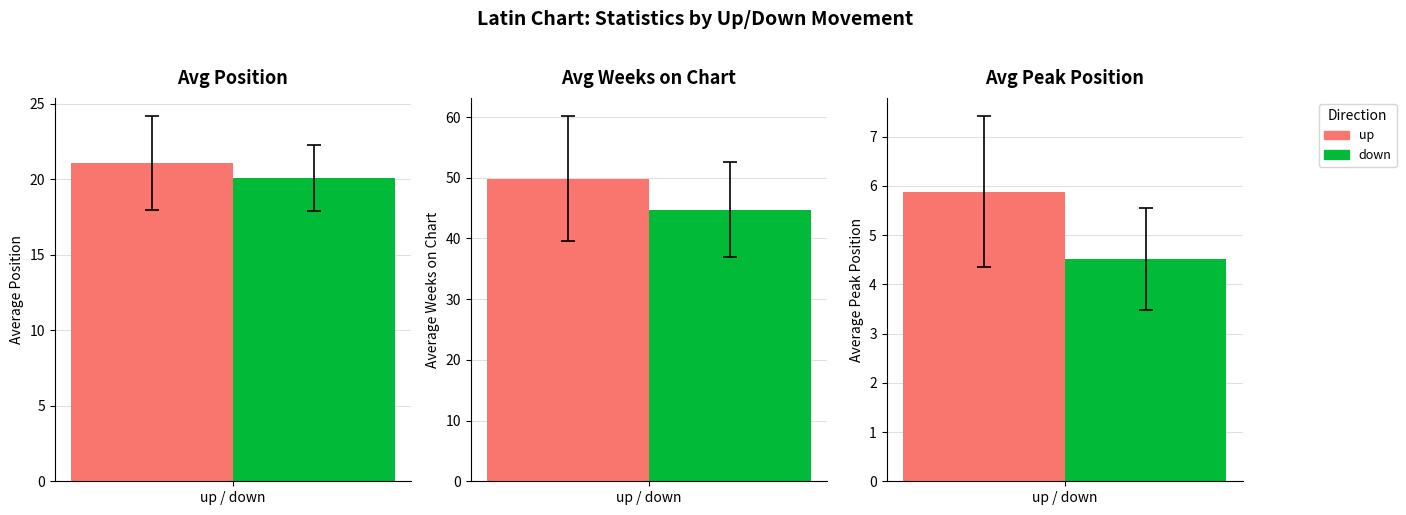

How many groups of bars are there?

3